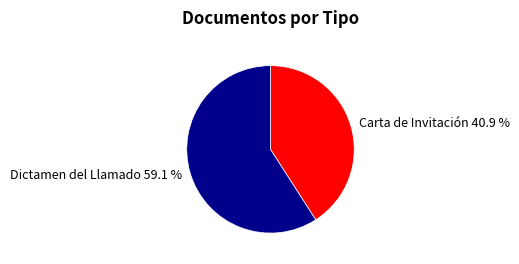

Combined, what portion of the pie is Dictamen del Llamado and Carta de Invitación?

100.0%